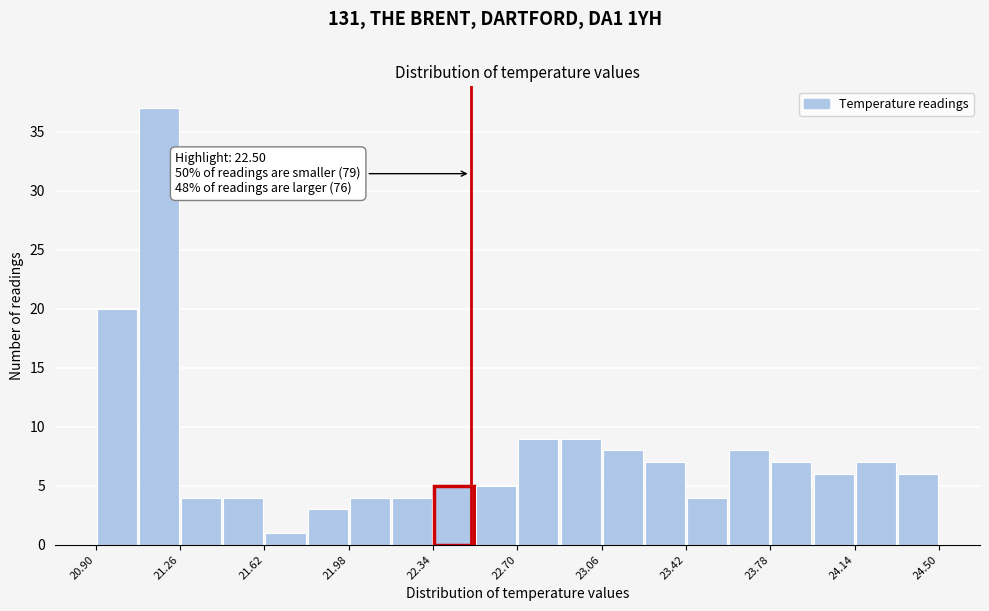

Around what value on the x-axis is the tallest bar? Give the approximate position of its centre, as read against the axis.

21.15